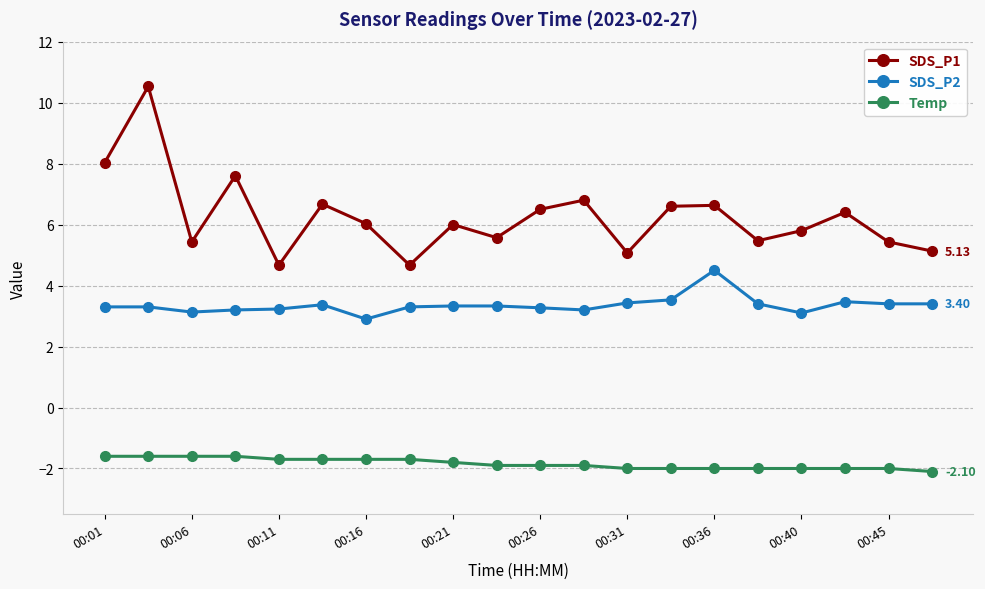

Which series has the largest total across all categories?

SDS_P1